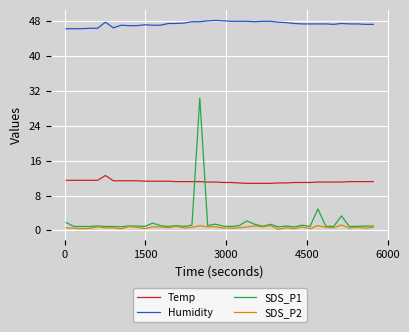

Which series has the largest range (max minus min)?

SDS_P1